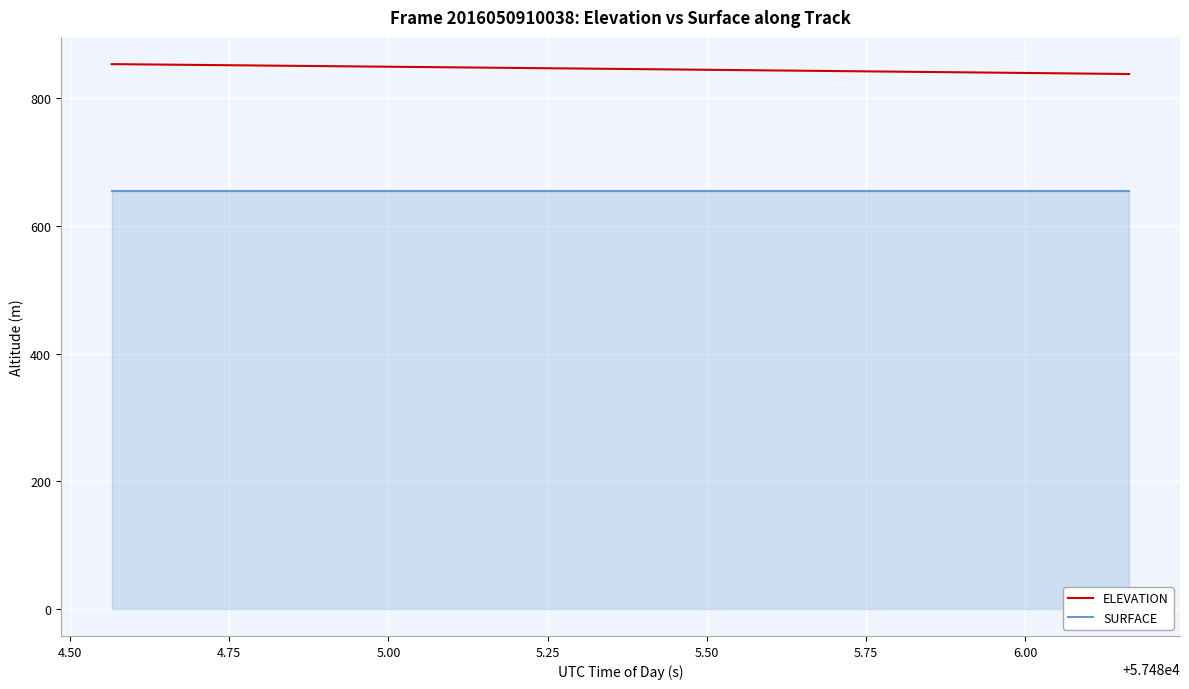

What are all the series names shown in the legend?

ELEVATION, SURFACE